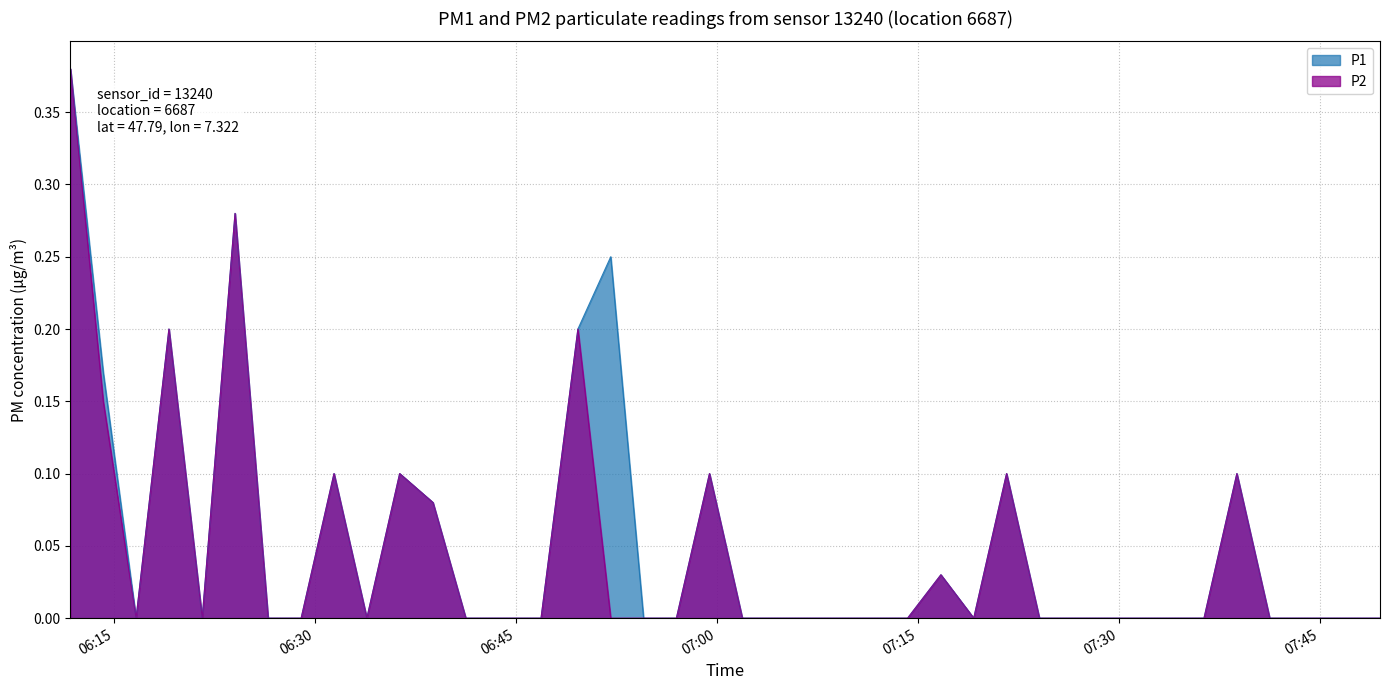

How many lines are shown in the chart?

2